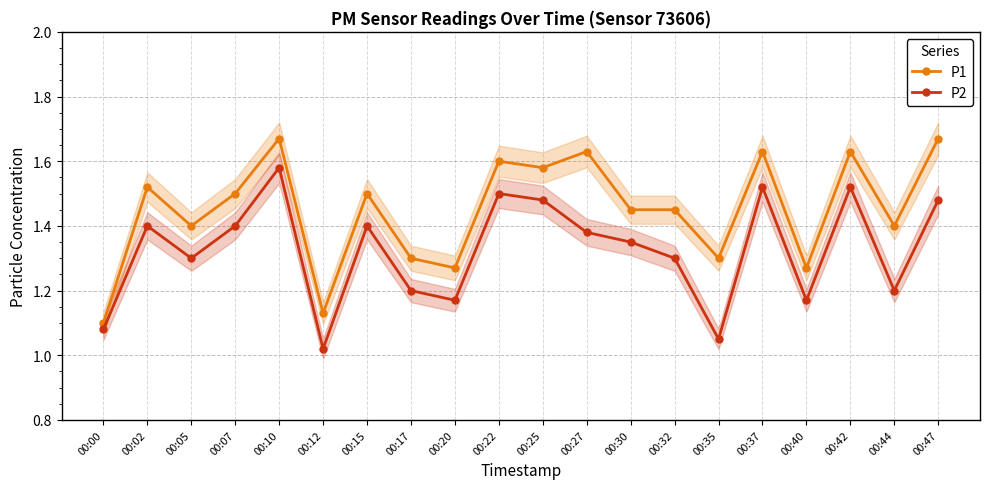

Rank the series by their average value, from lowest to highest.

P2, P1